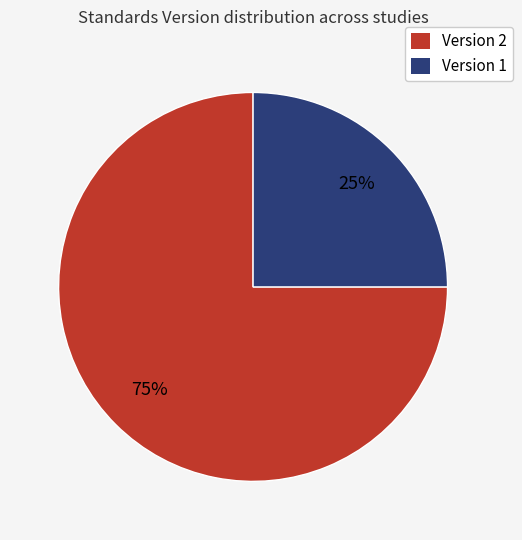

Combined, do Version 1 and Version 2 account for over 50%?

Yes